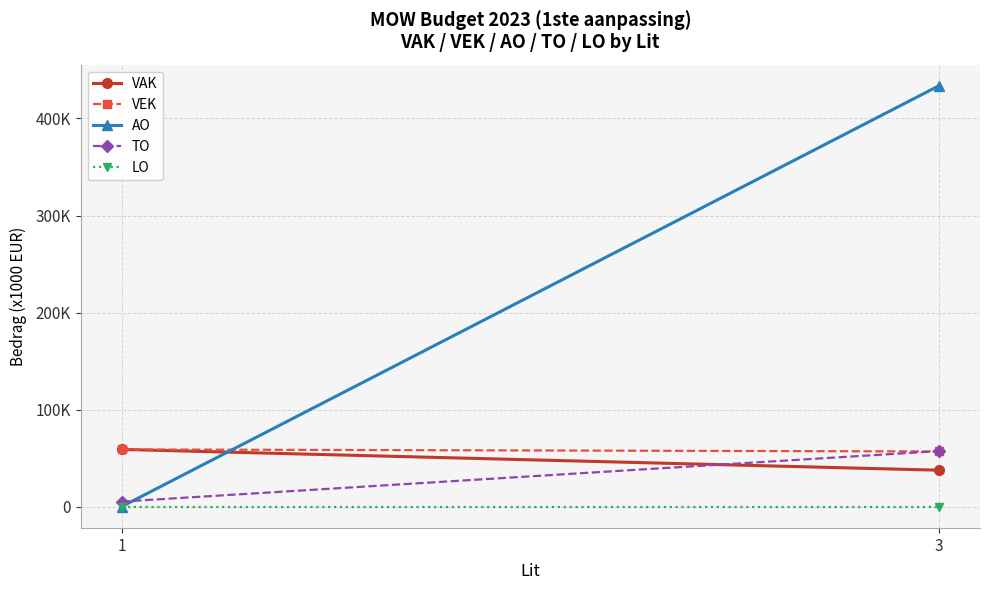

What are all the series names shown in the legend?

VAK, VEK, AO, TO, LO